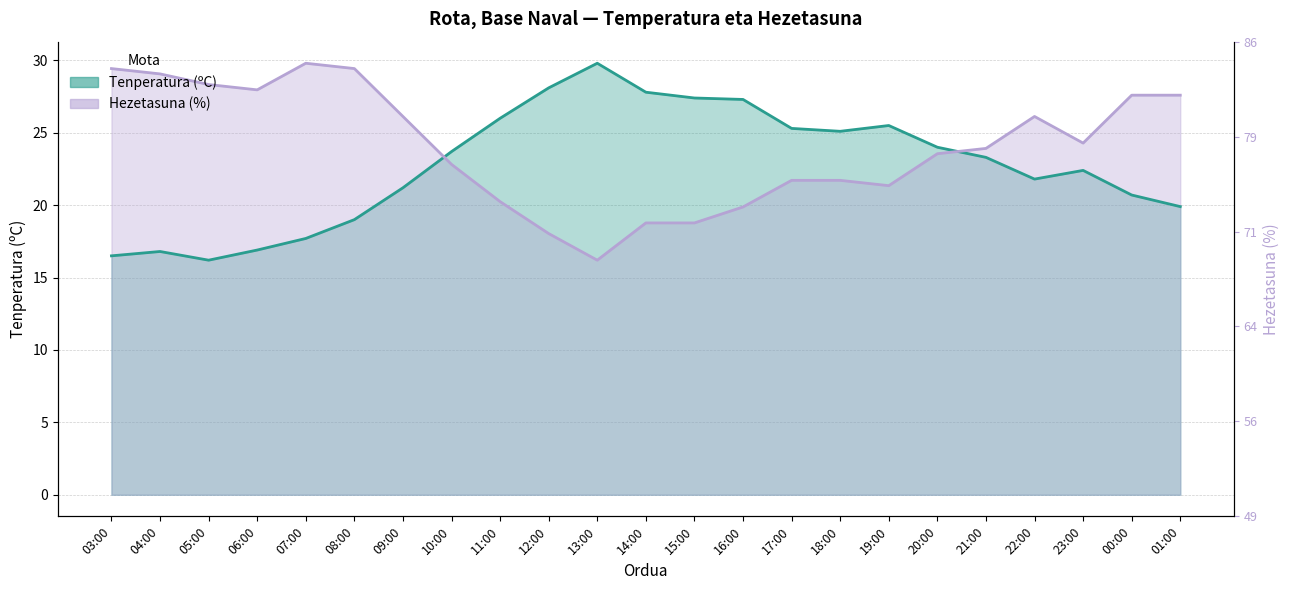

Rank the series at 00:00 from highest to lowest value.

Hezetasuna (%), Tenperatura (ºC)